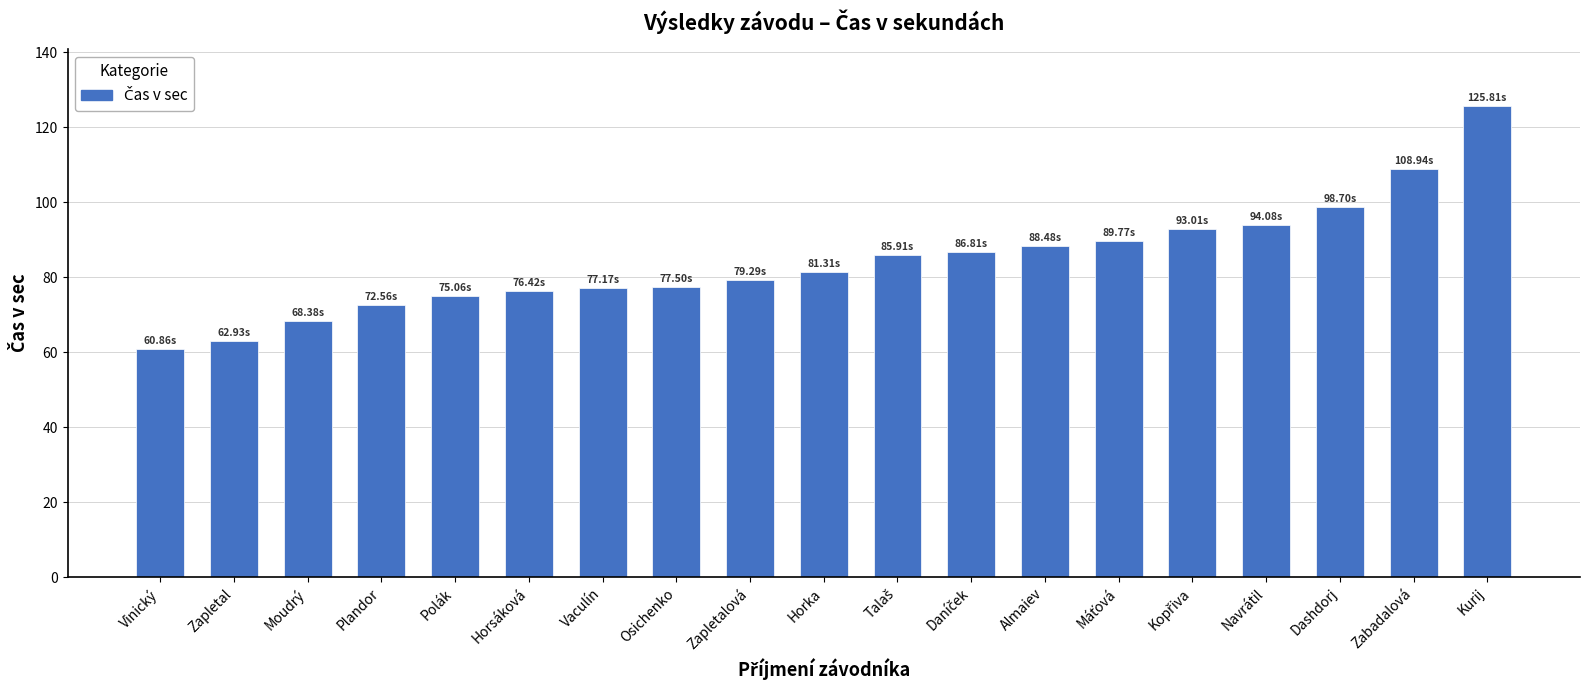

What is the difference between the values at Zapletalová and Osichenko?

1.8